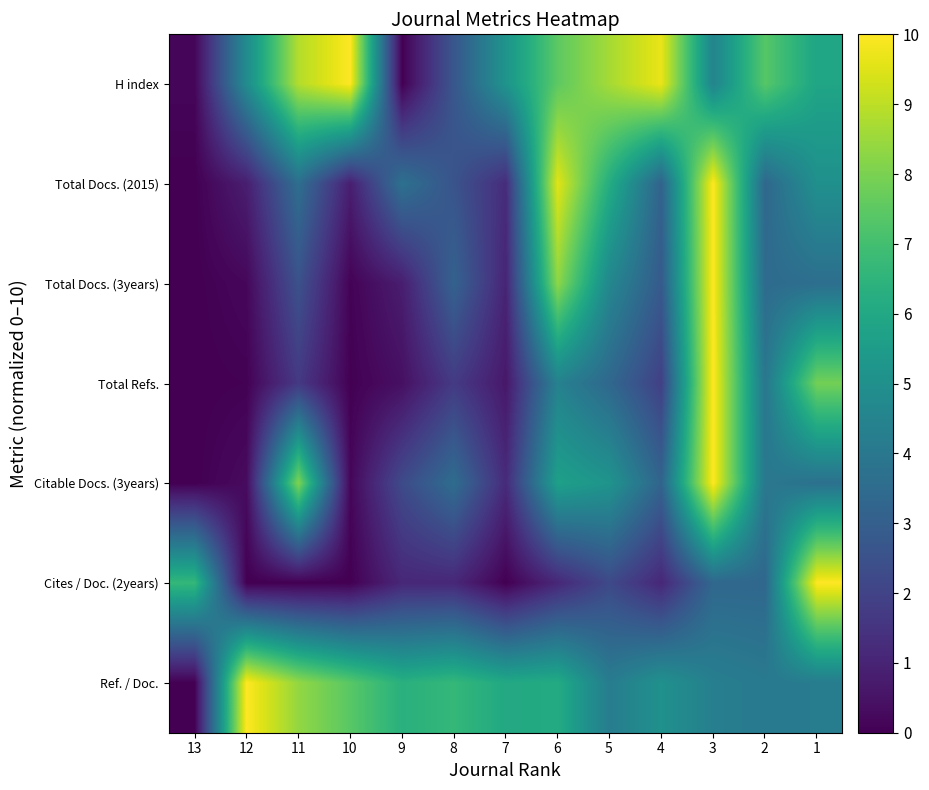

Which series has the largest total across all categories?

H index